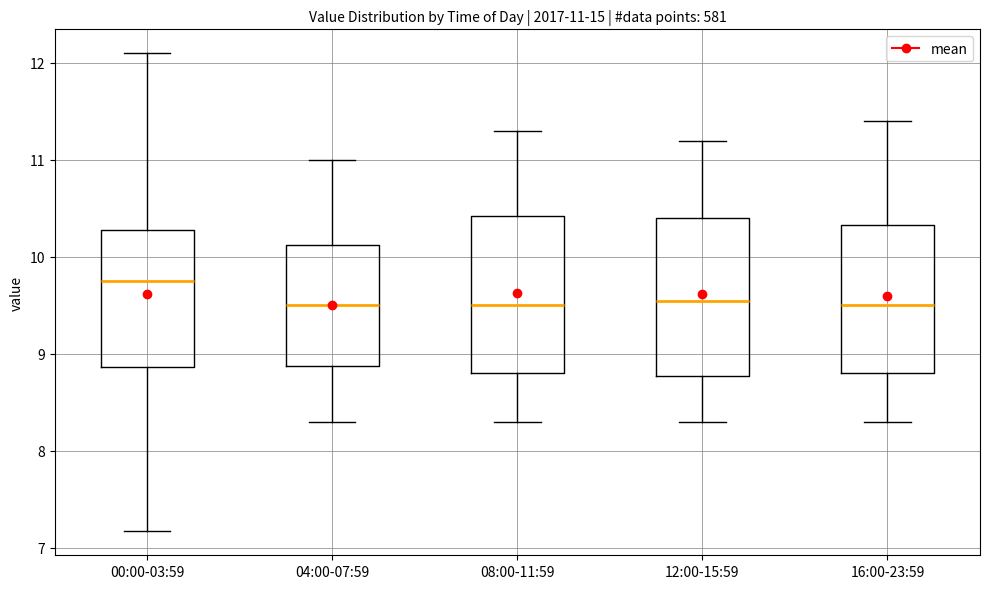

Which box has the highest median line?

00:00-03:59